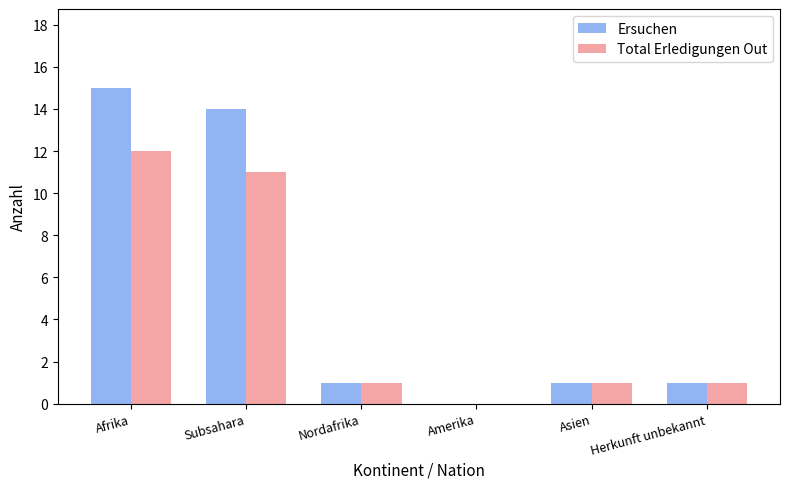

Which category has the highest value in the Total Erledigungen Out series?

Afrika